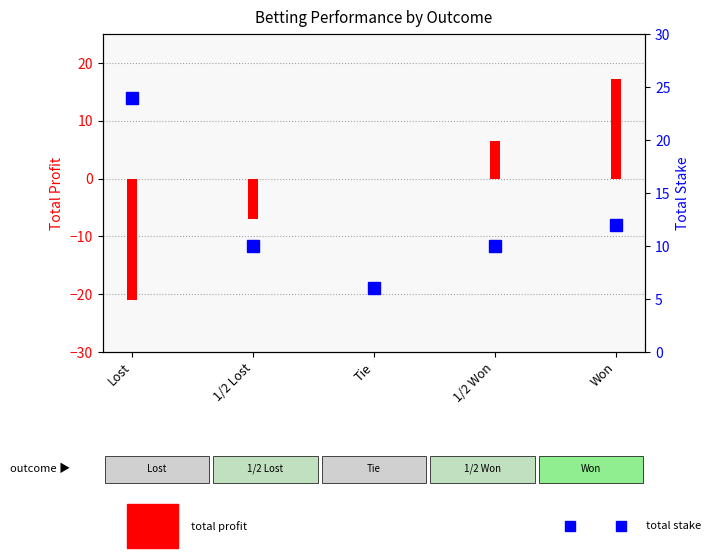

What is the ratio of the value at 1/2 Won to the value at Tie?

1.7